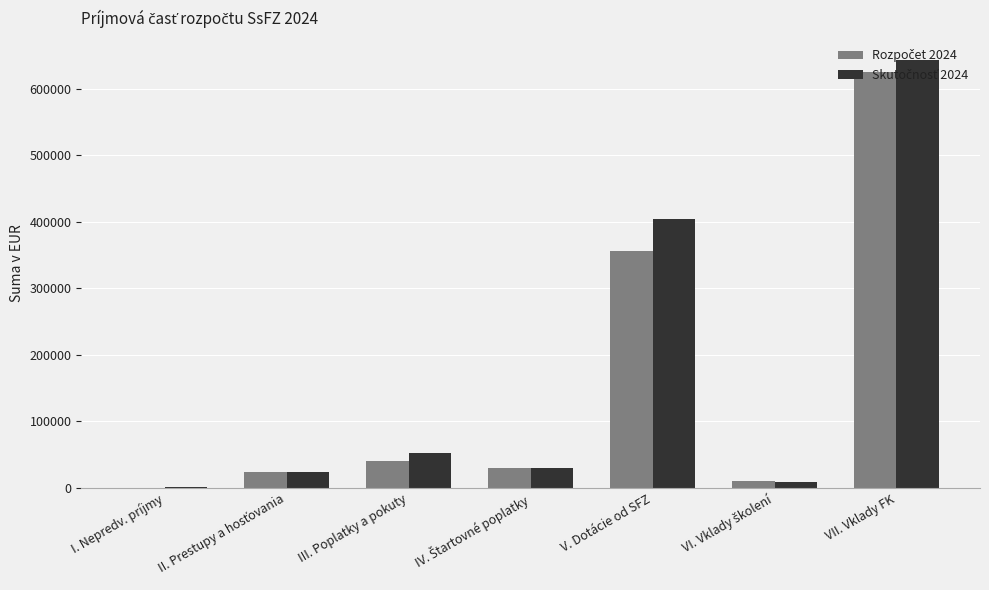

What is the maximum value shown in the chart?

644212.0